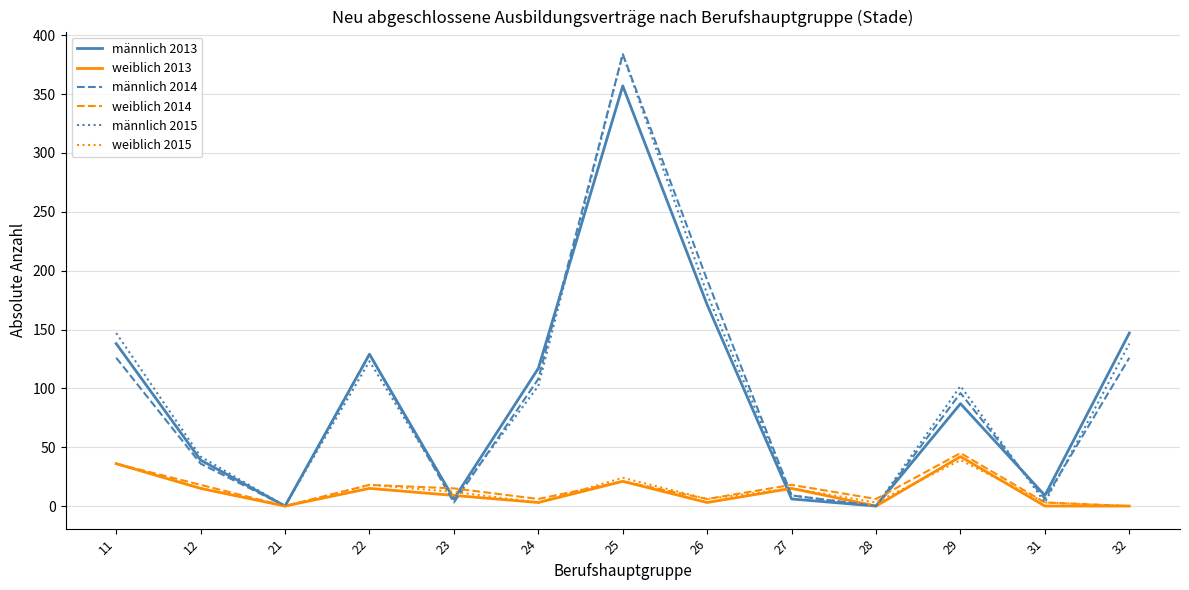

Which series changed the most between 11 and 12?

männlich 2015